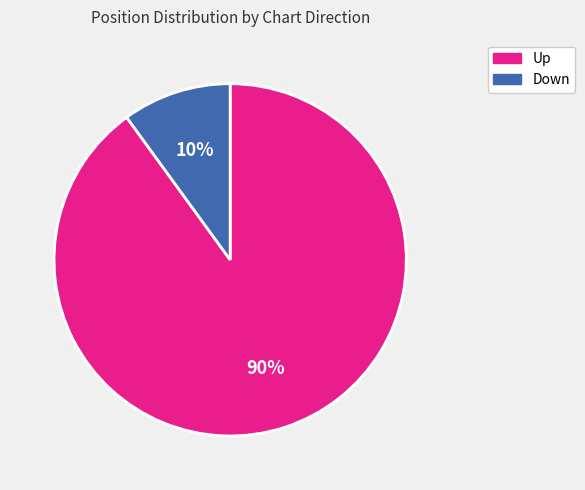

Is there a majority slice in this chart?

Yes